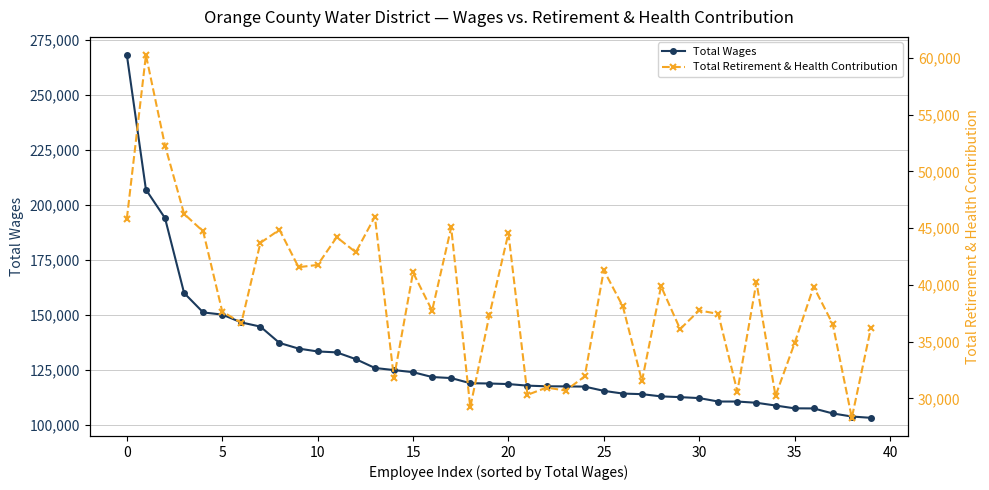

True or false: Total Wages has a value of 110639 at 32.

True